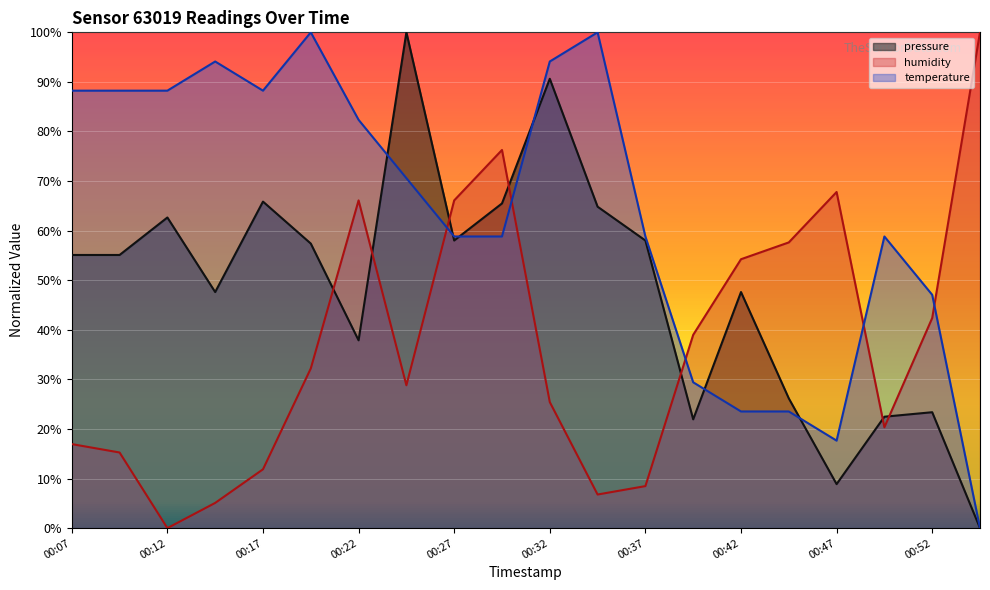

At which category does humidity reach its first local valley?

00:12